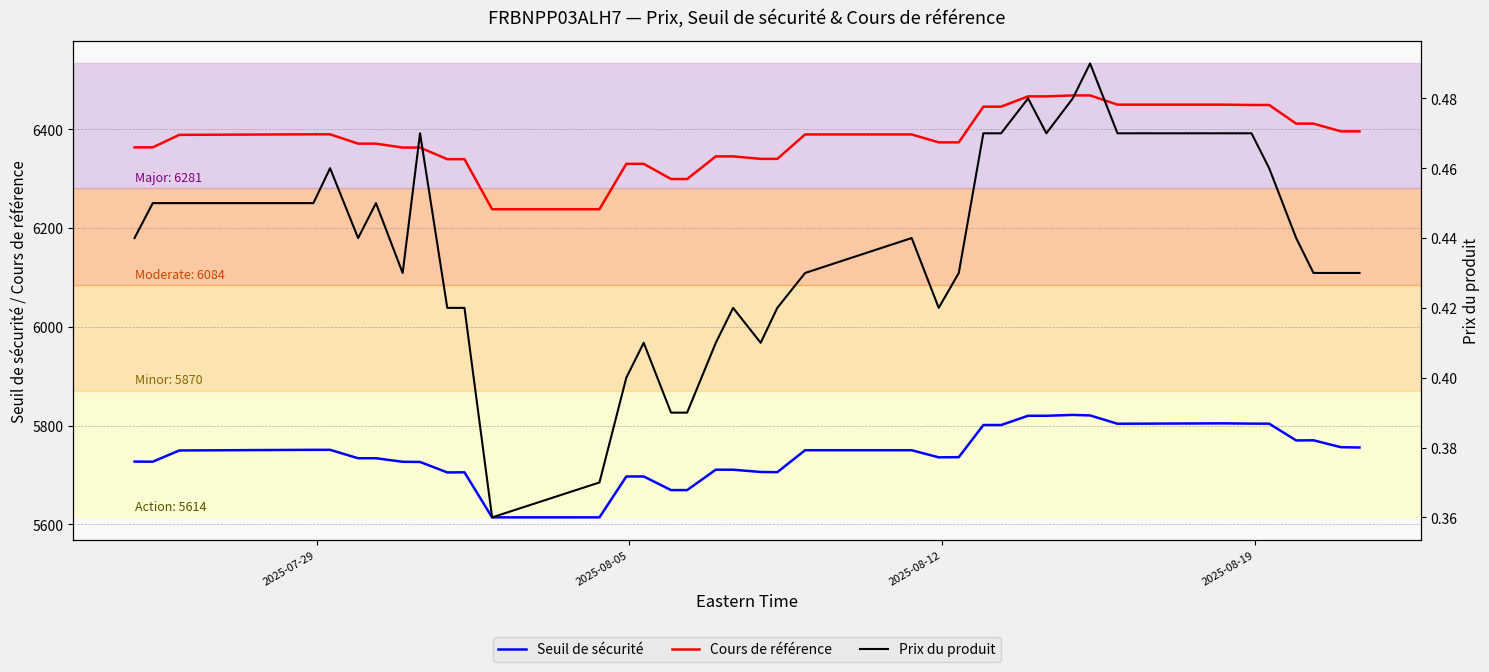

True or false: Seuil de sécurité and Cours de référence intersect in this chart.

False